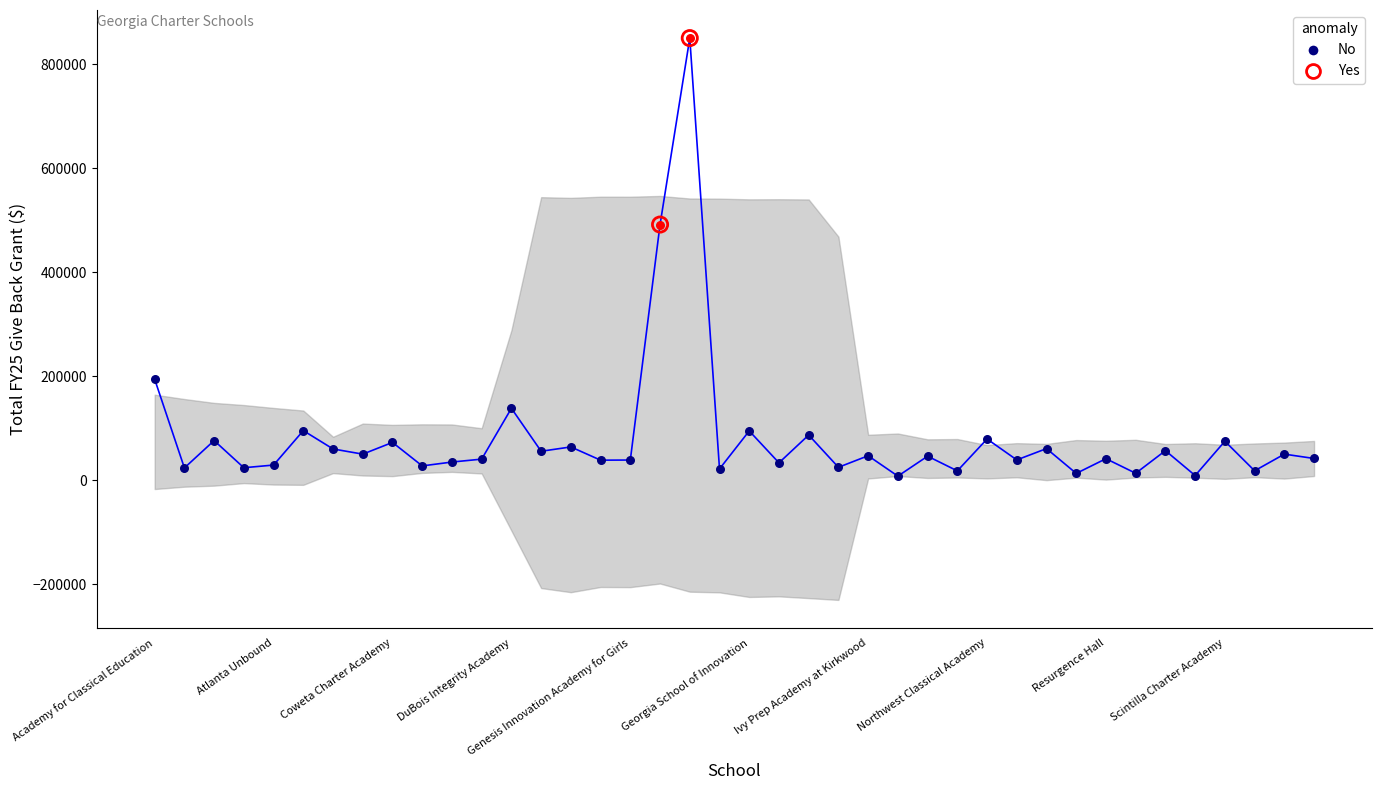

What is the change in value from Academy for Classical Education to Genesis Innovation Academy for Girls?

-155352